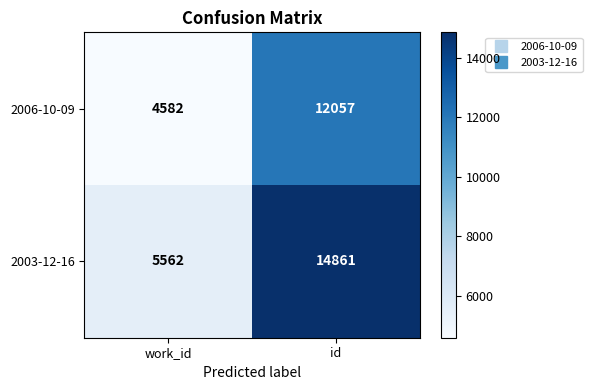

How many distinct data groups are displayed?

2